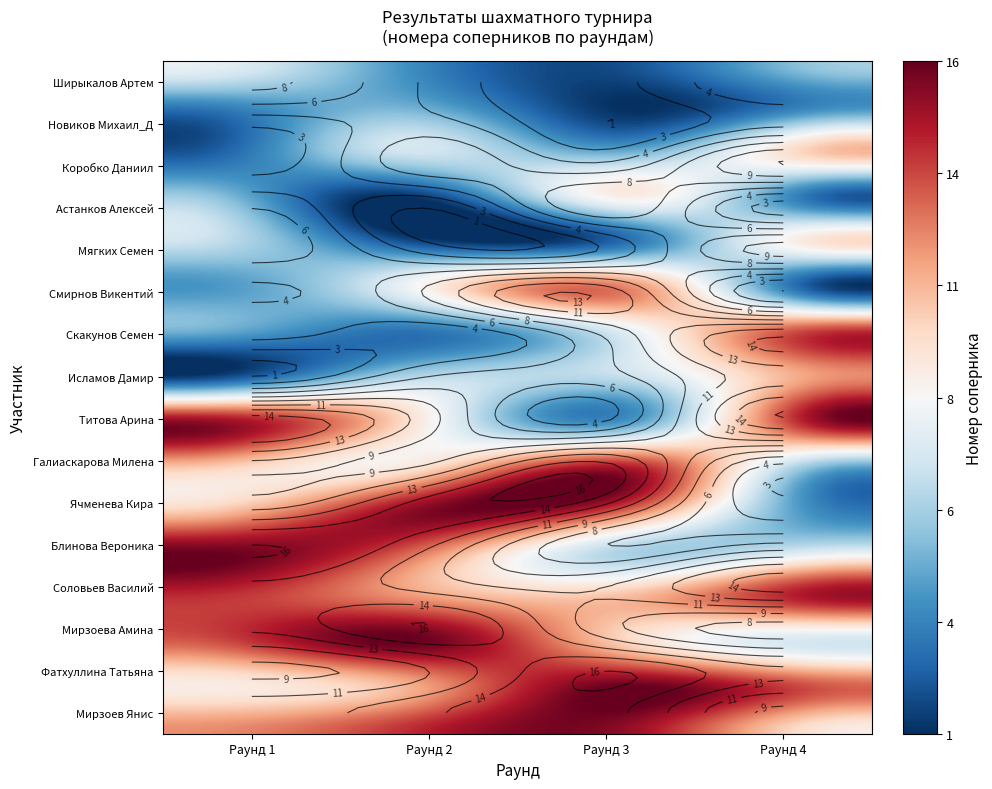

True or false: Фатхуллина Татьяна has a value of 22 at Коробко Даниил.

False